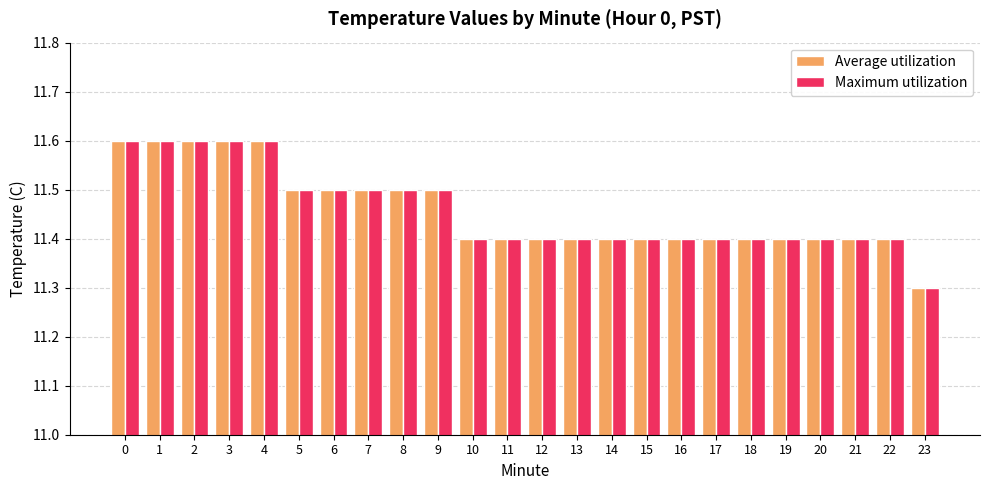

What is the total value across all series at 17?

22.8